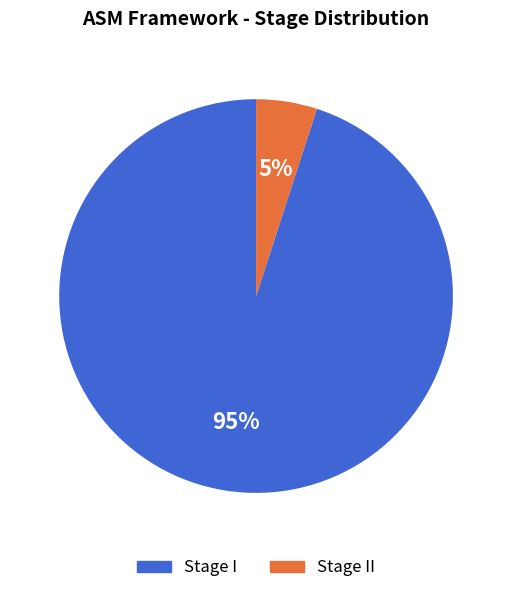

Count the number of slices in the pie.

2